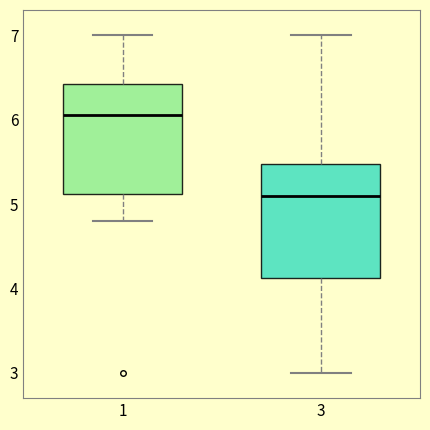

Which box's median line is the lowest?

3